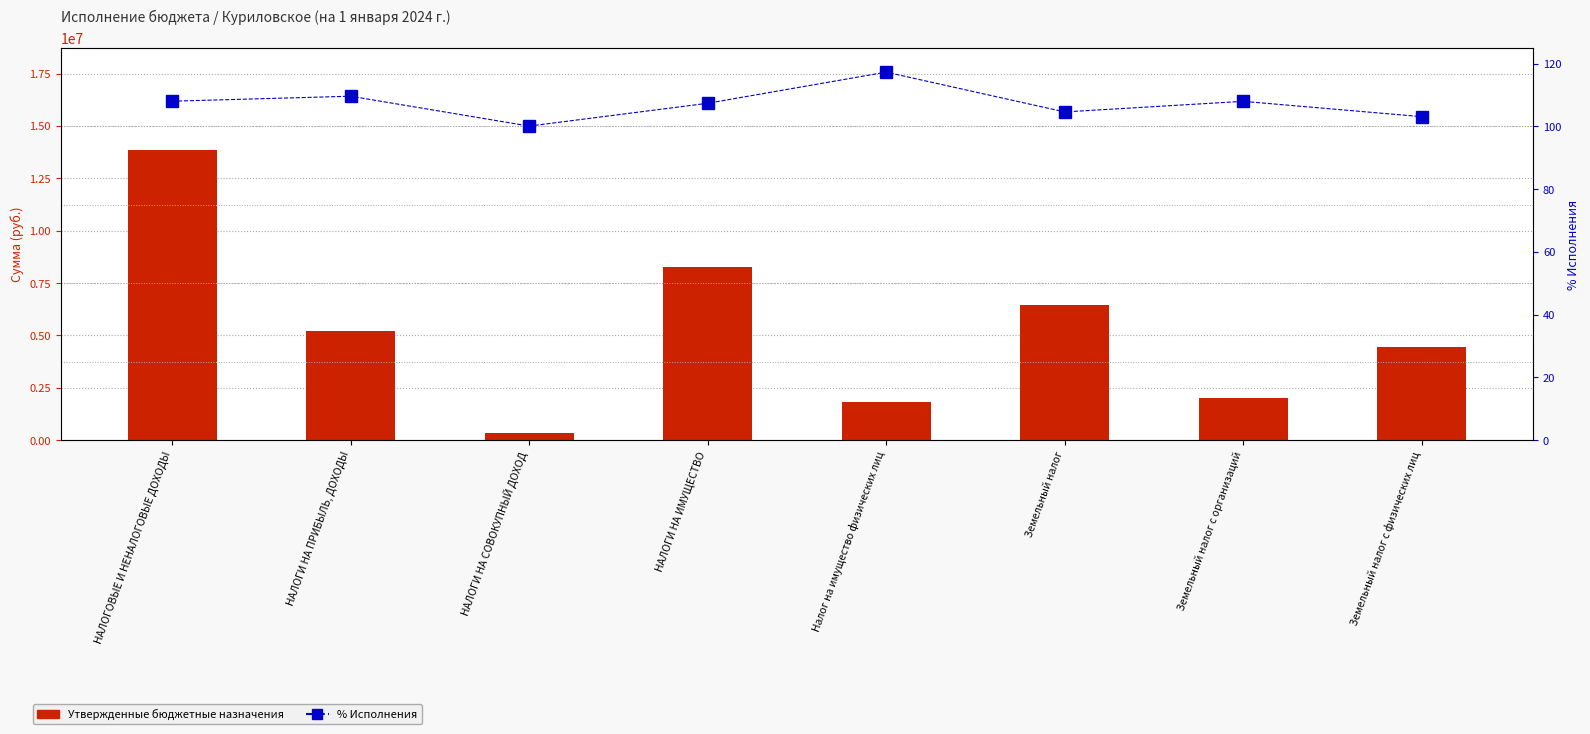

Reading left to right, list all the values displayed in this chart.

Утвержденные бюджетные назначения: НАЛОГОВЫЕ И НЕНАЛОГОВЫЕ ДОХОДЫ=13861665.3	НАЛОГИ НА ПРИБЫЛЬ, ДОХОДЫ=5227554.3	НАЛОГИ НА СОВОКУПНЫЙ ДОХОД=363000.0	НАЛОГИ НА ИМУЩЕСТВО=8271111.0	Налог на имущество физических лиц=1800000.0	Земельный налог=6471111.0	Земельный налог с организаций=2000000.0	Земельный налог с физических лиц=4471111.0
% Исполнения: НАЛОГОВЫЕ И НЕНАЛОГОВЫЕ ДОХОДЫ=108.1	НАЛОГИ НА ПРИБЫЛЬ, ДОХОДЫ=109.6	НАЛОГИ НА СОВОКУПНЫЙ ДОХОД=100.1	НАЛОГИ НА ИМУЩЕСТВО=107.4	Налог на имущество физических лиц=117.3	Земельный налог=104.6	Земельный налог с организаций=108.0	Земельный налог с физических лиц=103.1